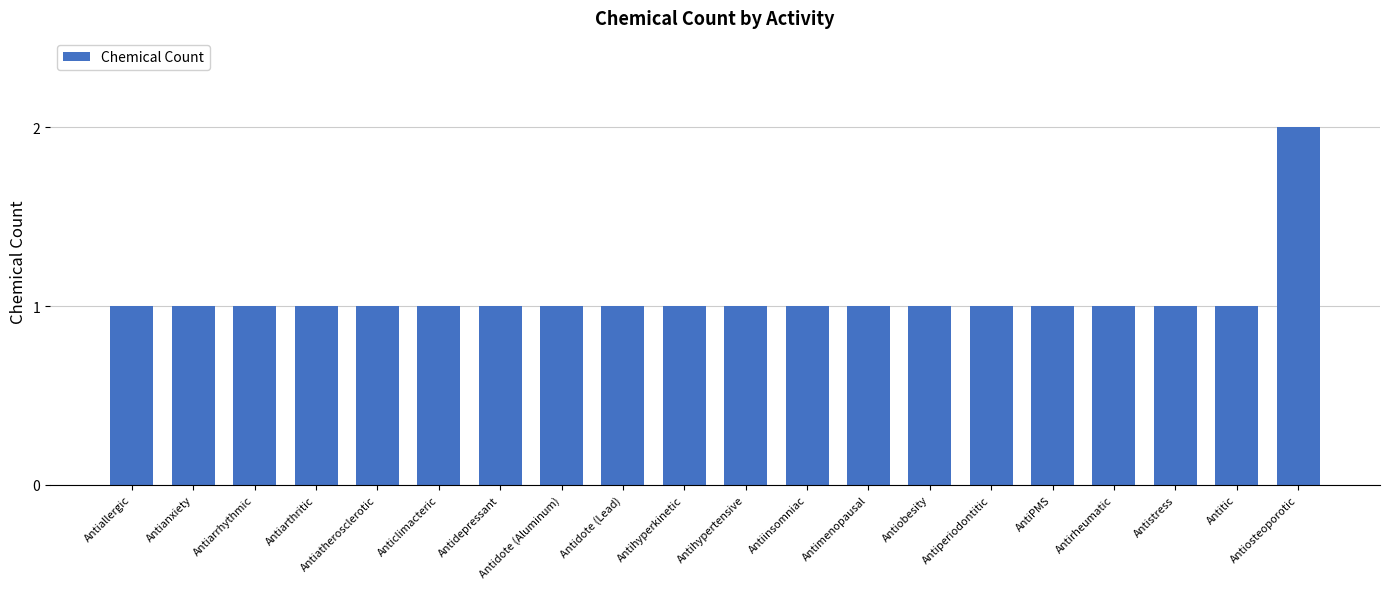

What position from the left is Antiarrhythmic?

3